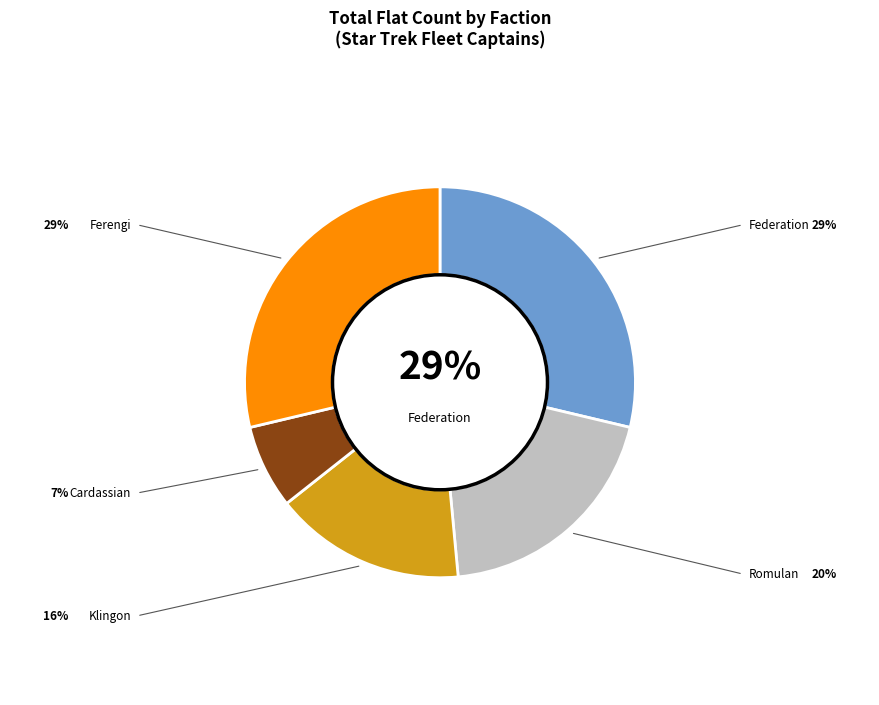

How many segments does this pie chart have?

5